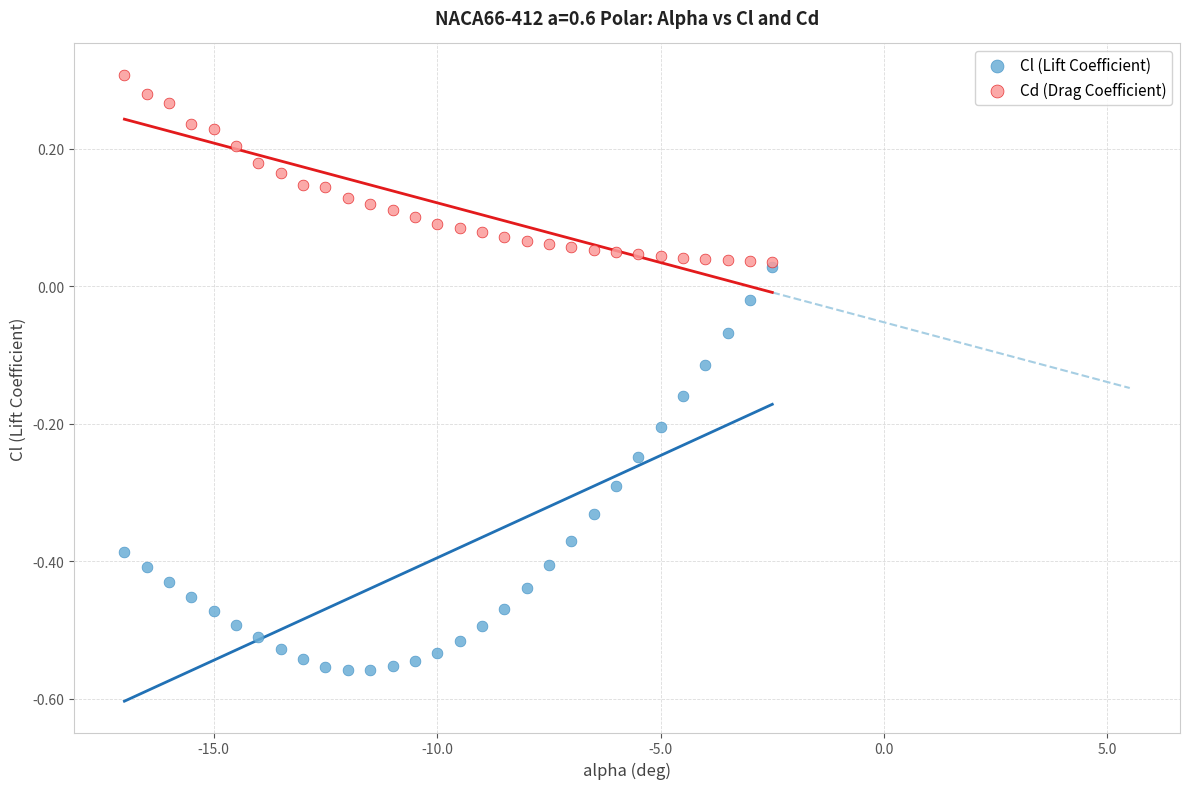

Which series has the largest Y range (max minus min)?

Cl (Lift Coefficient)